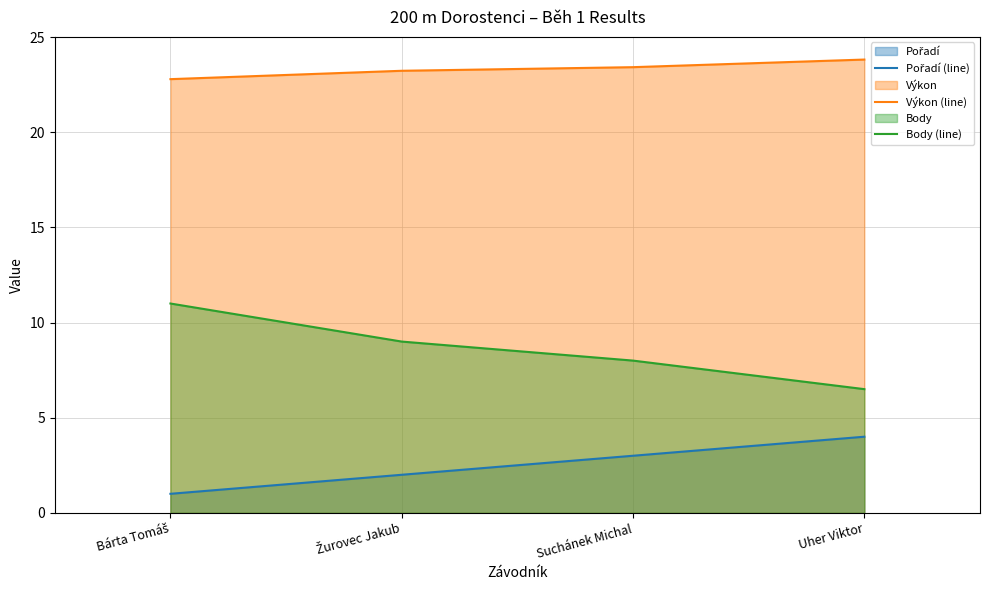

True or false: Pořadí (line) and Body (line) cross at least once.

False